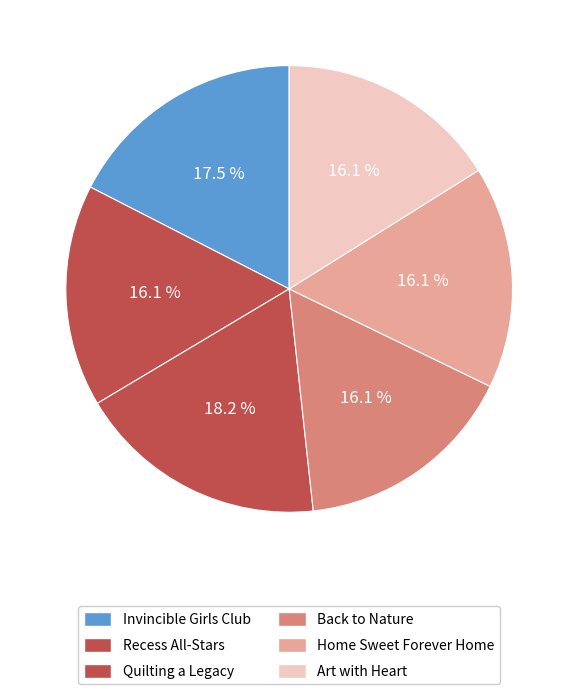

Combined, what portion of the pie is Recess All-Stars and Art with Heart?

32.2%